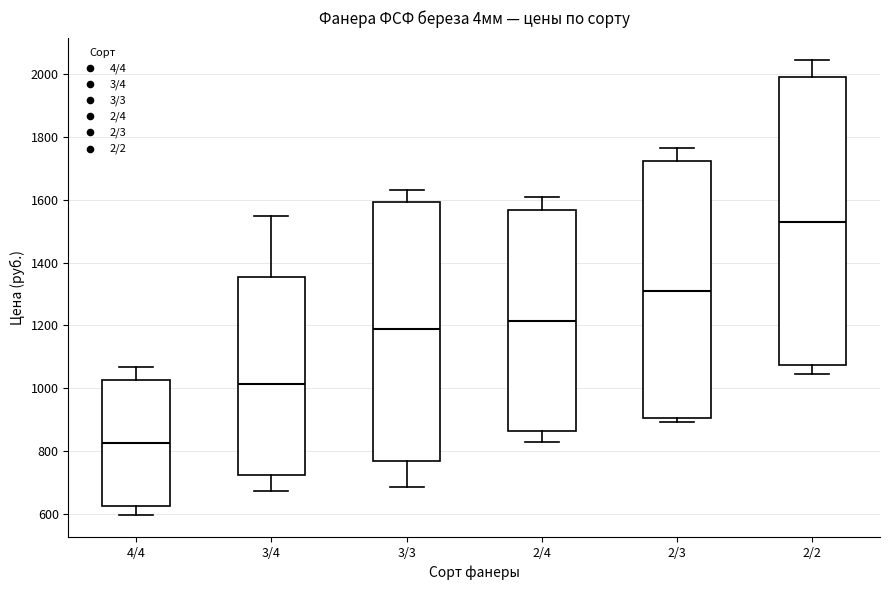

Reading left to right, transcribe this box plot: for each box, give where its median line is, the range the box spans, and where its two whiskers end, as read against the y-axis. The values are not printed on the chart, so give them approximately, as read against the axis.

4/4: median 820, box 620 to 1020, whiskers 600 to 1060
3/4: median 1020, box 720 to 1360, whiskers 680 to 1540
3/3: median 1180, box 780 to 1600, whiskers 680 to 1640
2/4: median 1220, box 860 to 1560, whiskers 840 to 1600
2/3: median 1320, box 900 to 1720, whiskers 900 (just below the box's lower edge) to 1760
2/2: median 1520, box 1080 to 1980, whiskers 1040 to 2040